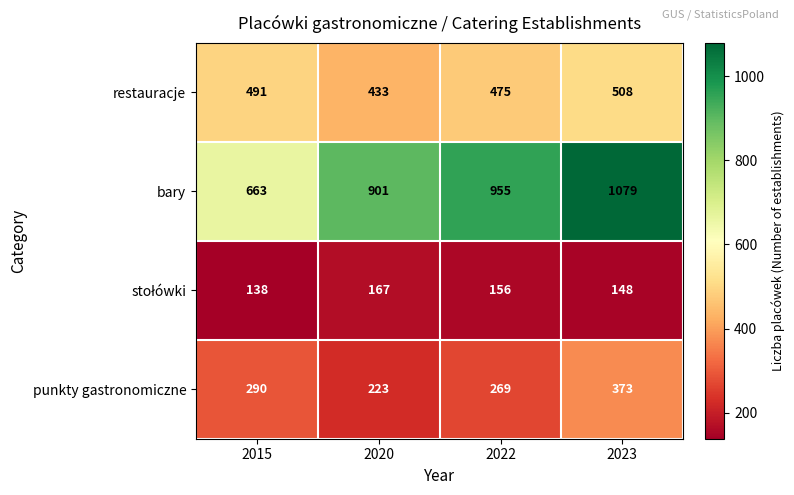

At which category does the chart reach its minimum across all series?

2015